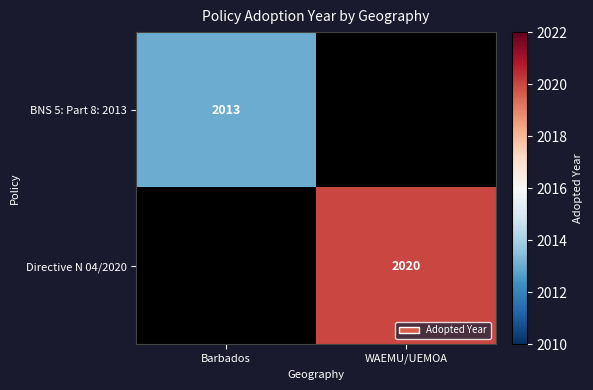

The Directive N 04/2020 series shows 2020 at WAEMU/UEMOA. True or false?

True